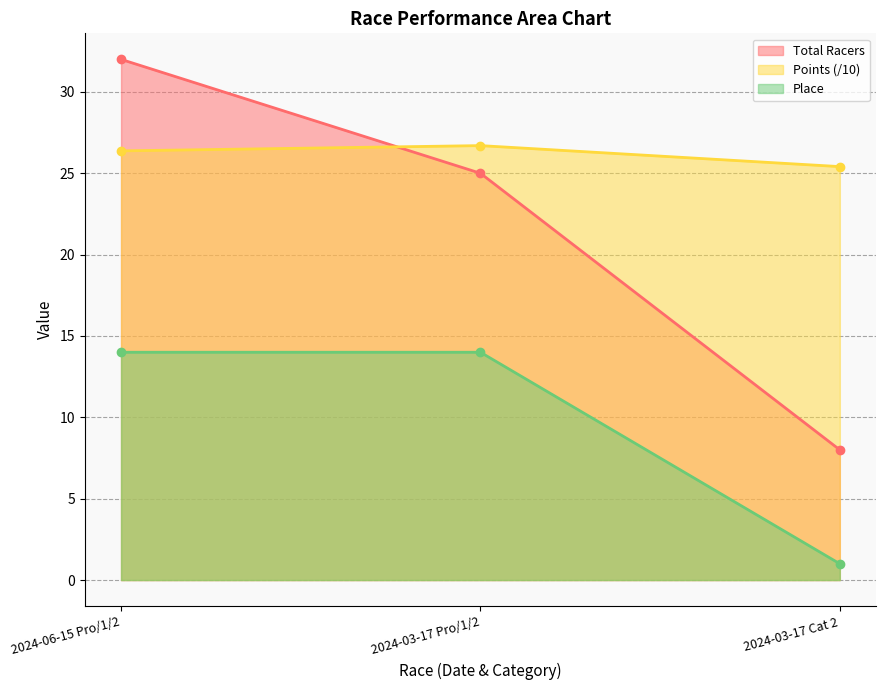

How many Place values are between 1 and 14?

3